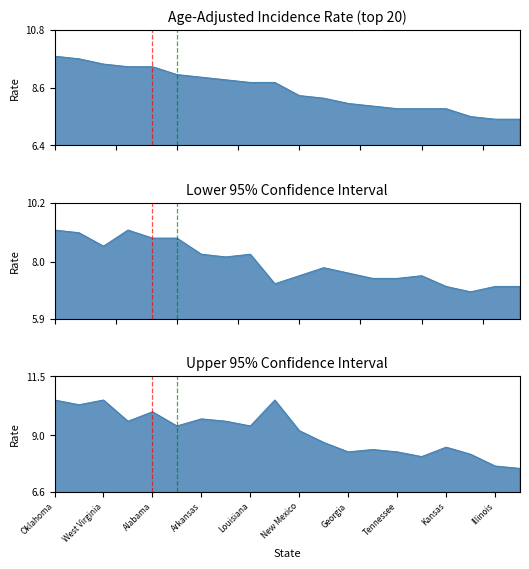

What is the greatest value displayed?

10.5